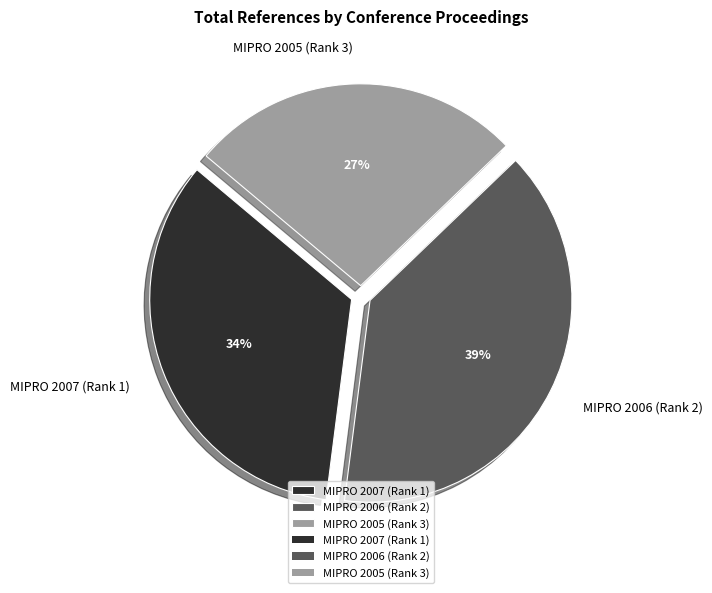

To the nearest percent, what is the combined percentage of MIPRO 2006 (Rank 2) and MIPRO 2005 (Rank 3)?

66%